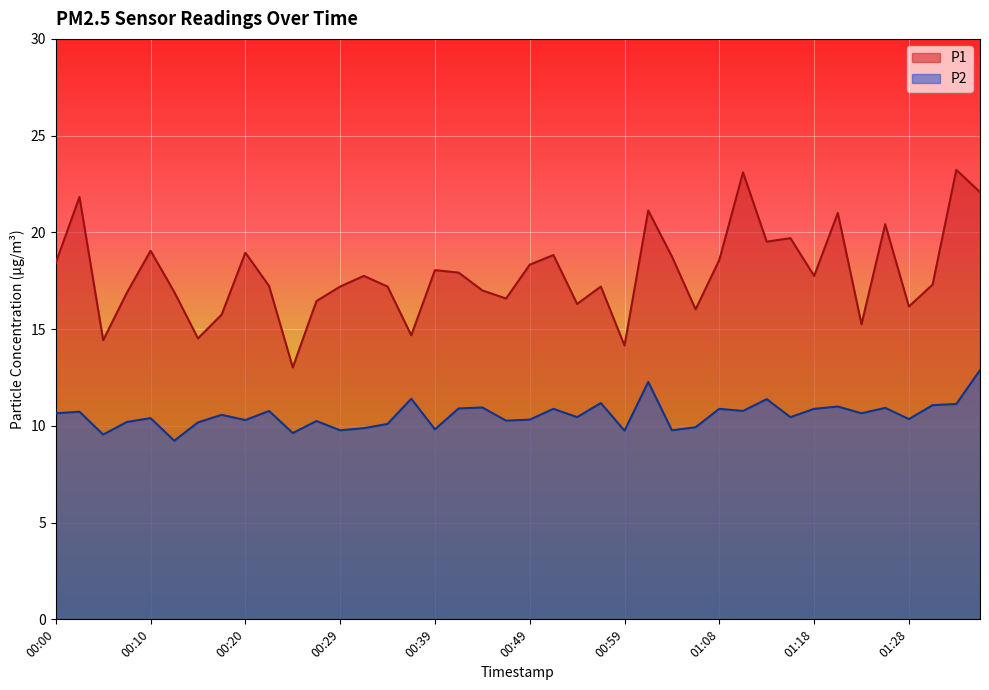

Does the chart display data point markers on the line(s)?

No